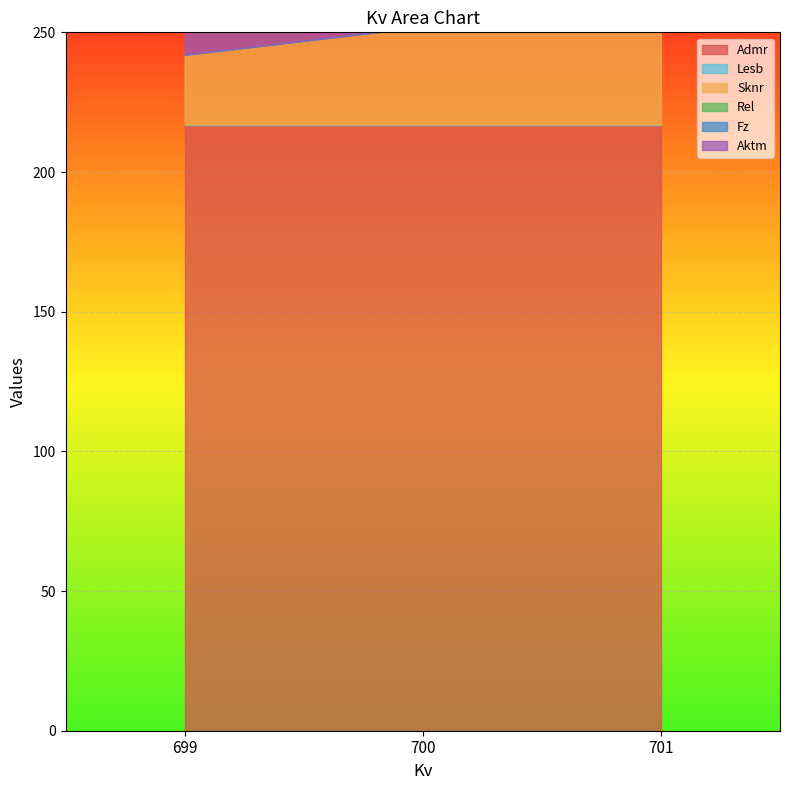

What is the value of the Aktm point at the 1st from the left?

99